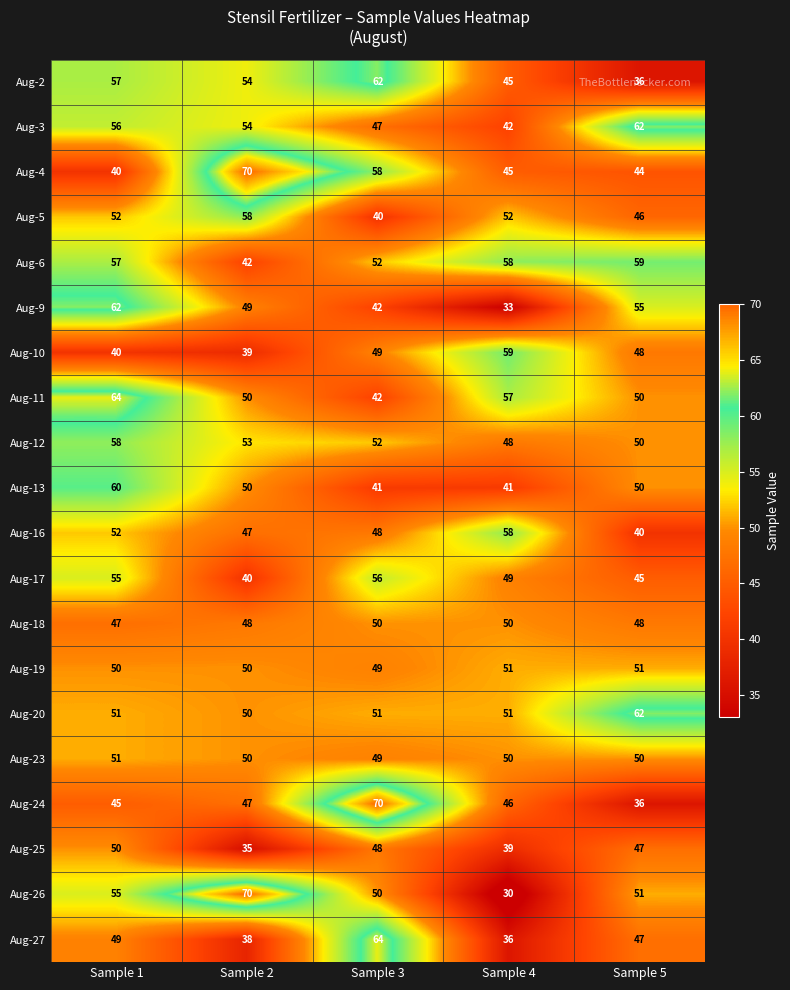

What is the maximum value shown in the chart?

70